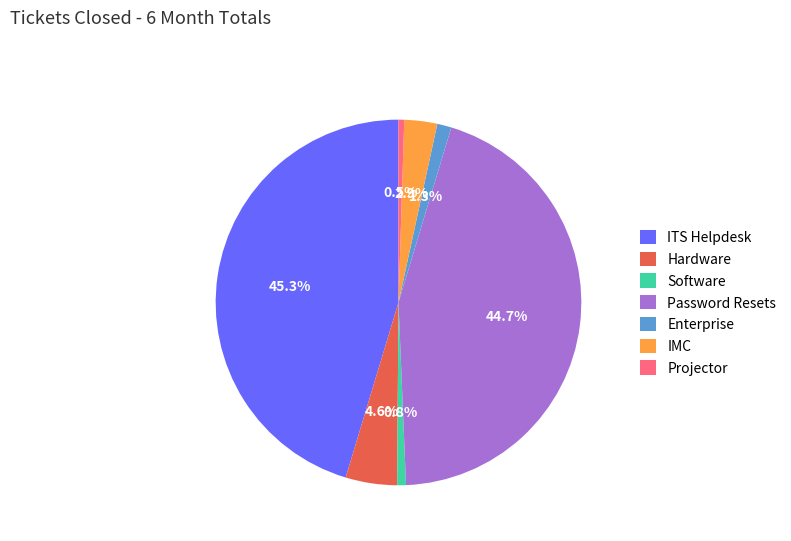

Does any single category account for the majority?

No